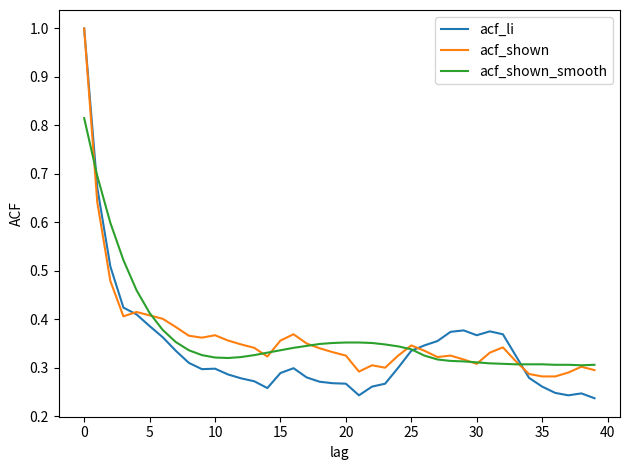

Which series has the widest spread of values?

acf_li